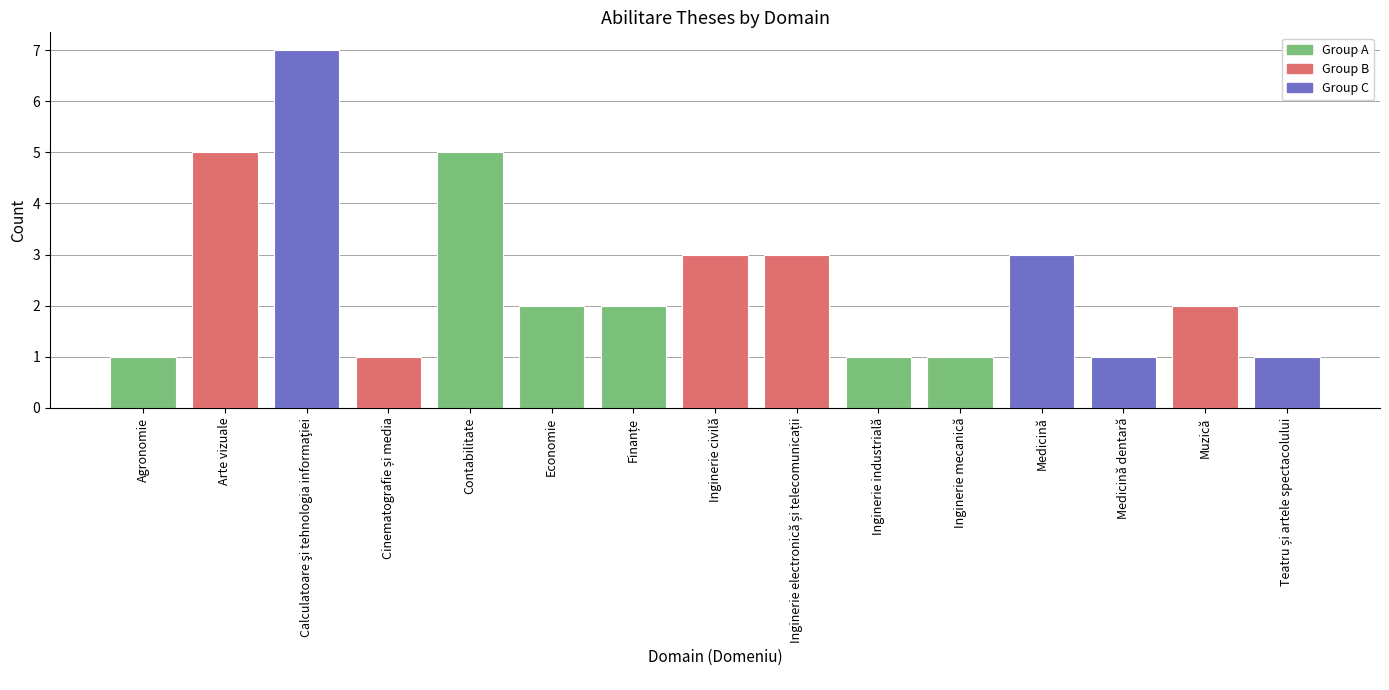

How many values are between 1 and 3?

12